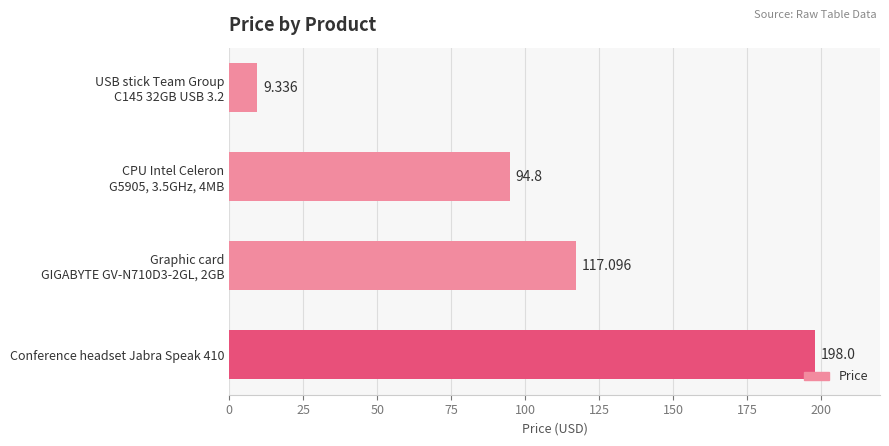

What is the greatest value displayed?

198.0